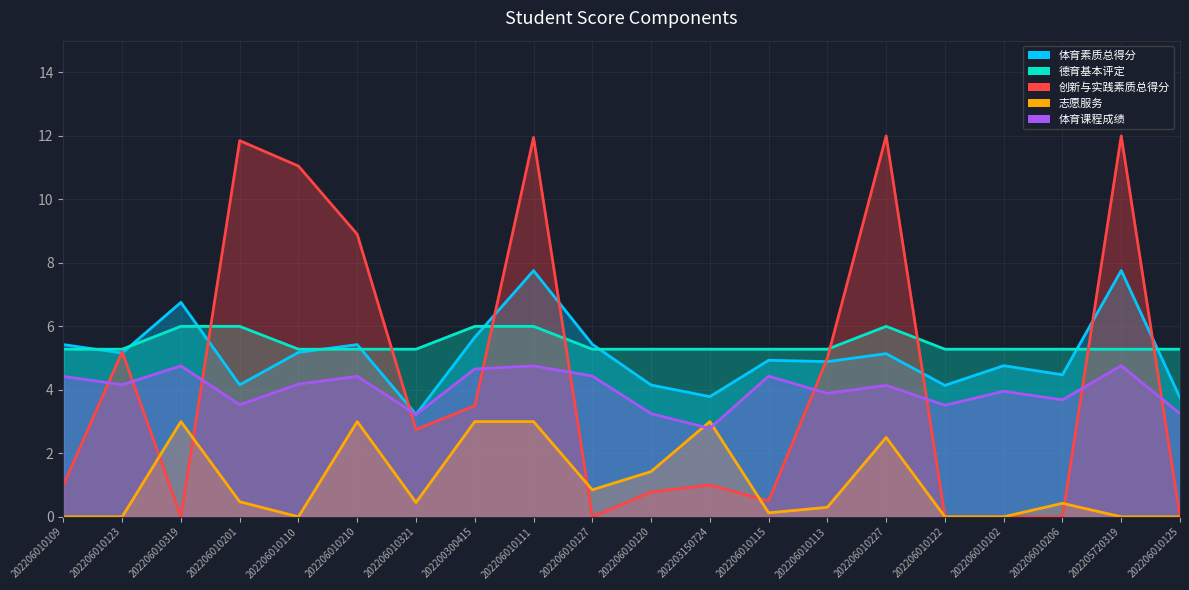

At which label is 体育素质总得分 closest to 5?

202206010115